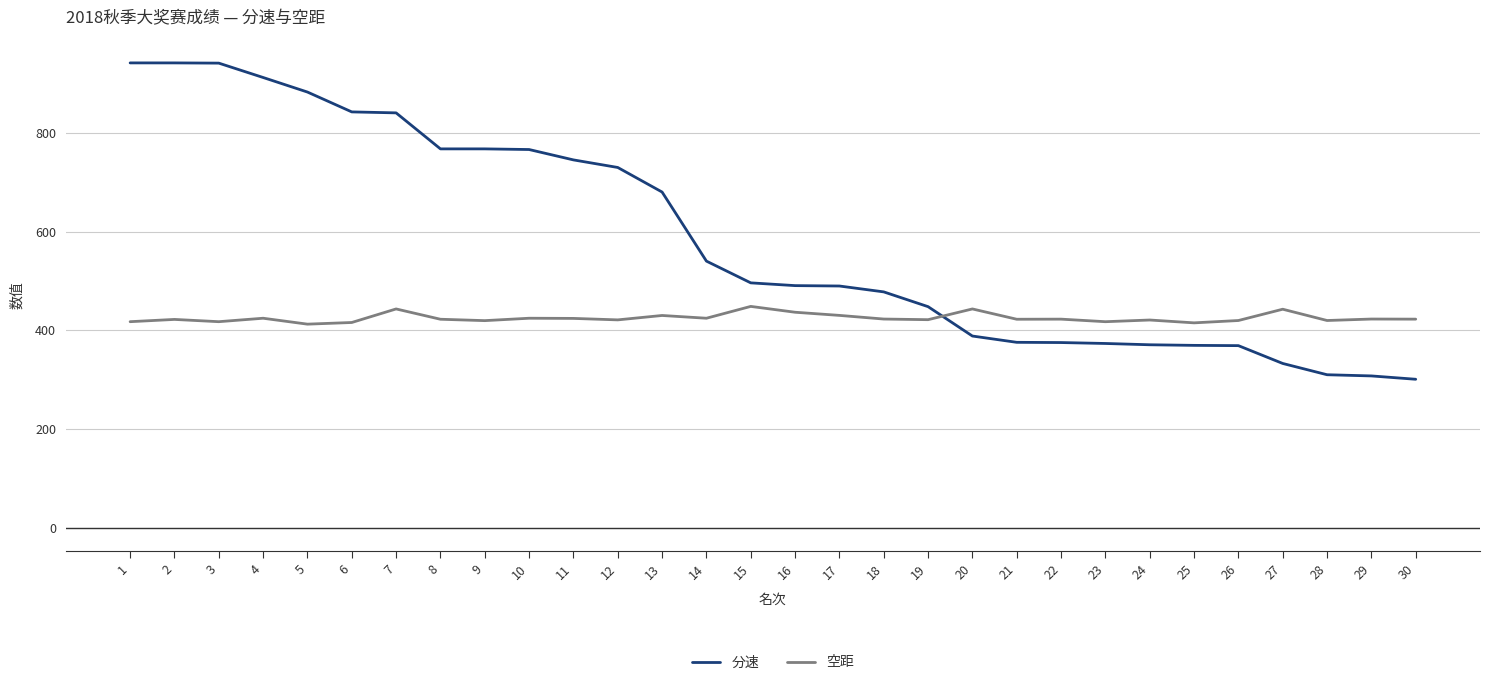

What is the maximum value shown in the chart?

941.7